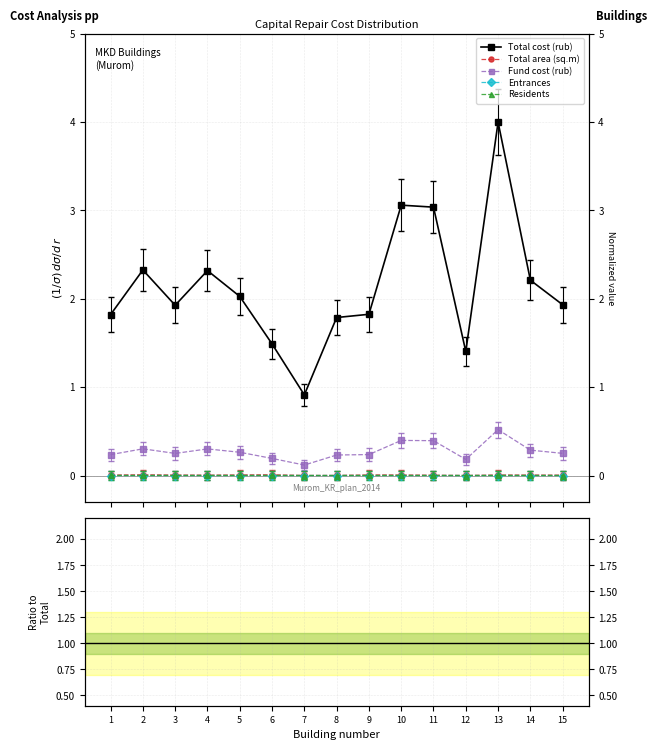

Rank the categories by Total cost (rub) value from highest to lowest.

13, 10, 11, 2, 4, 14, 5, 15, 3, 9, 1, 8, 6, 12, 7